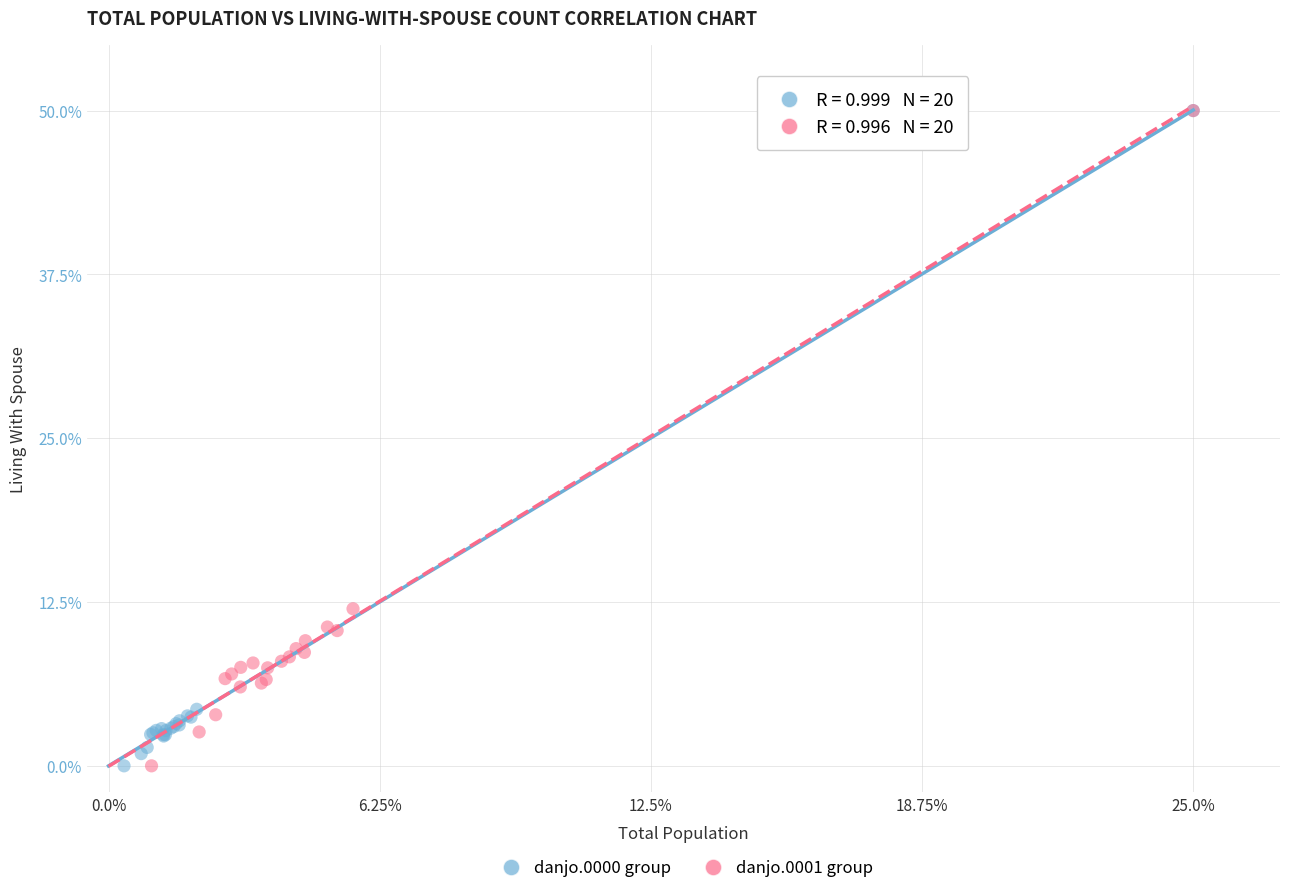

What are all the series names shown in the legend?

danjo.0000 group, danjo.0001 group